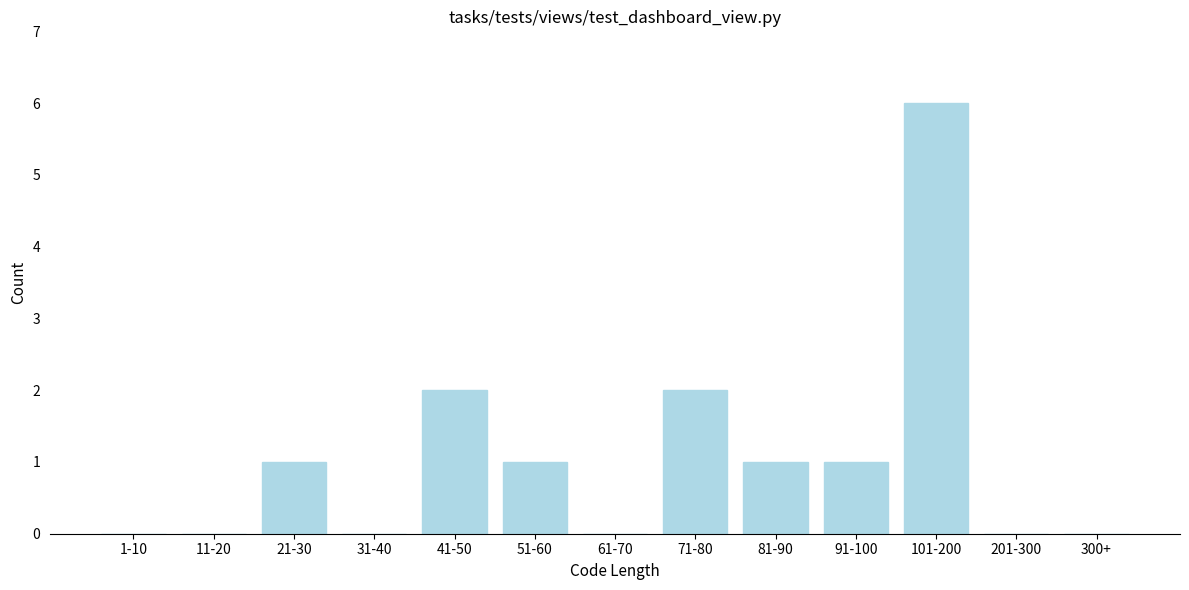

Reading right to left, what are all the values shown in this chart?

300+=0	201-300=0	101-200=6	91-100=1	81-90=1	71-80=2	61-70=0	51-60=1	41-50=2	31-40=0	21-30=1	11-20=0	1-10=0